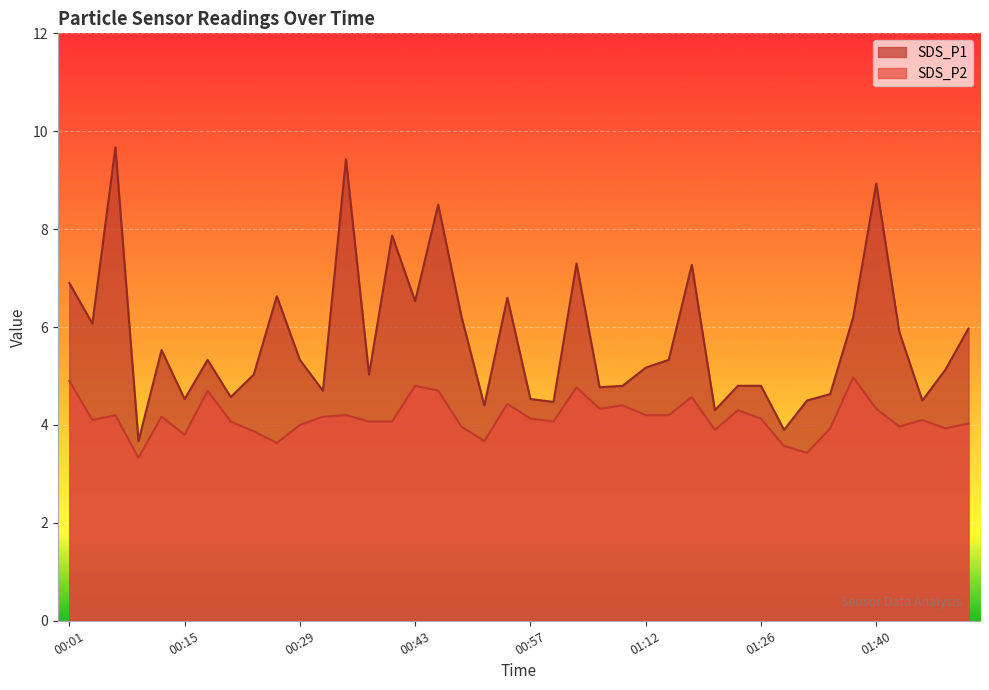

True or false: SDS_P2 has more than 1 interior local peaks.

True